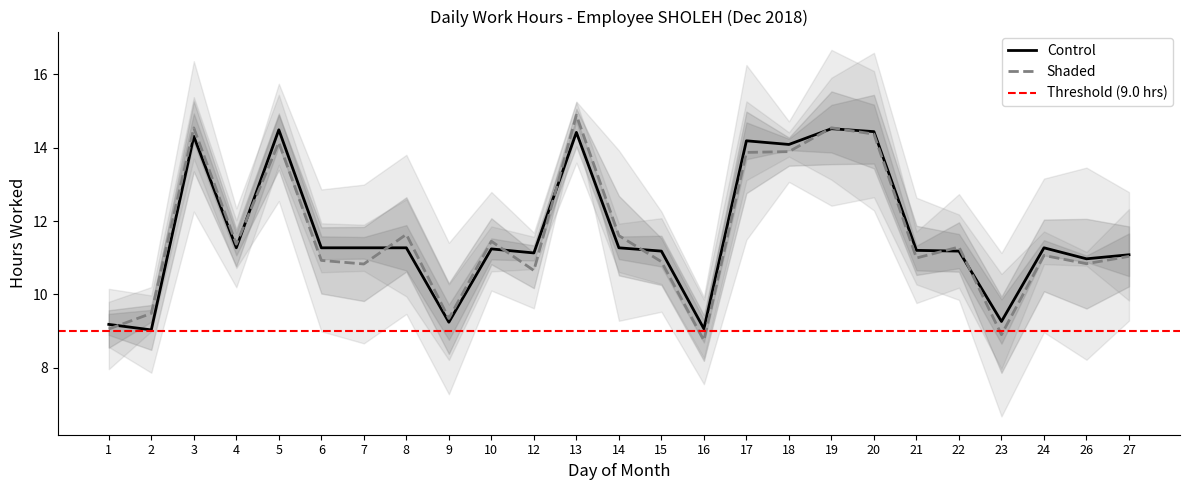

How many interior local valleys does the Shaded series have?

8